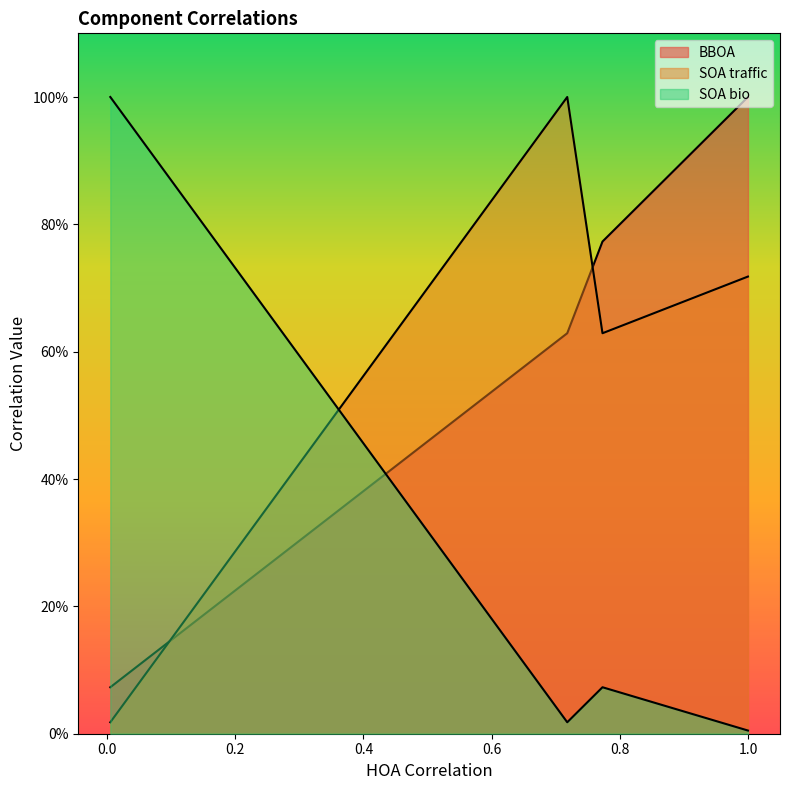

What is the average value of the BBOA series?

0.6